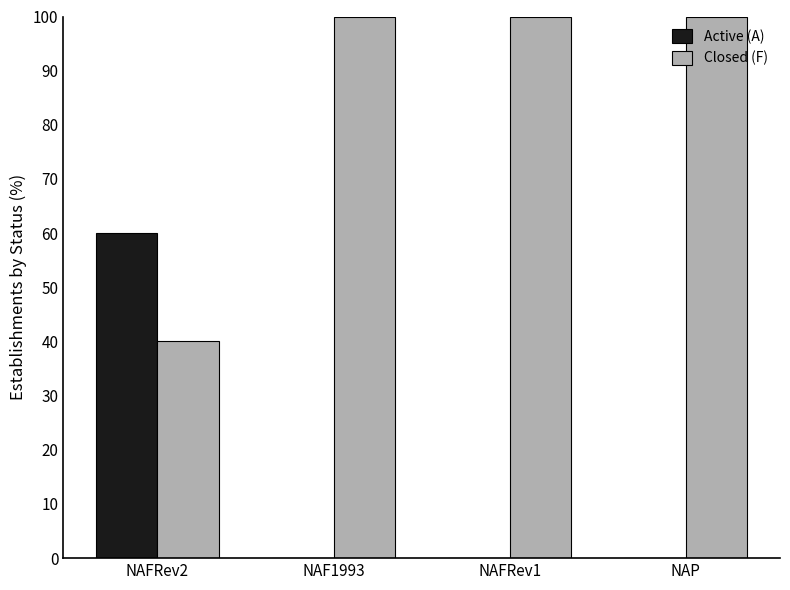

Is it true that Active (A) equals 26 at NAP?

False